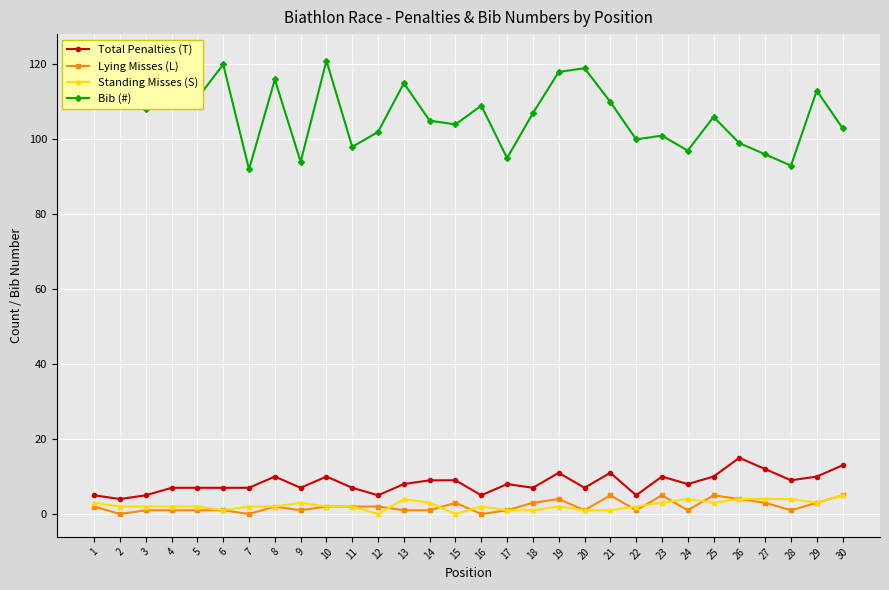

True or false: Total Penalties (T) and Bib (#) intersect in this chart.

False